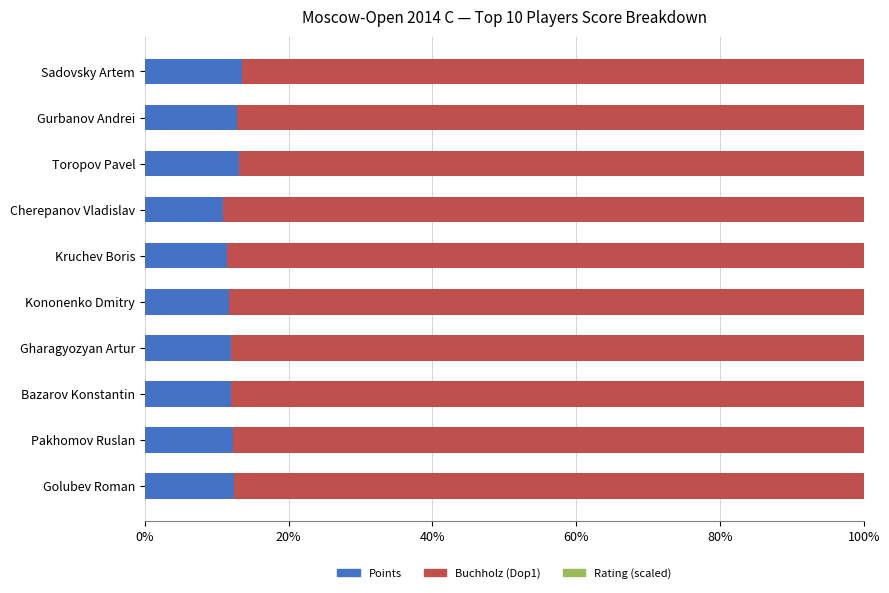

How many series are shown in this chart?

3